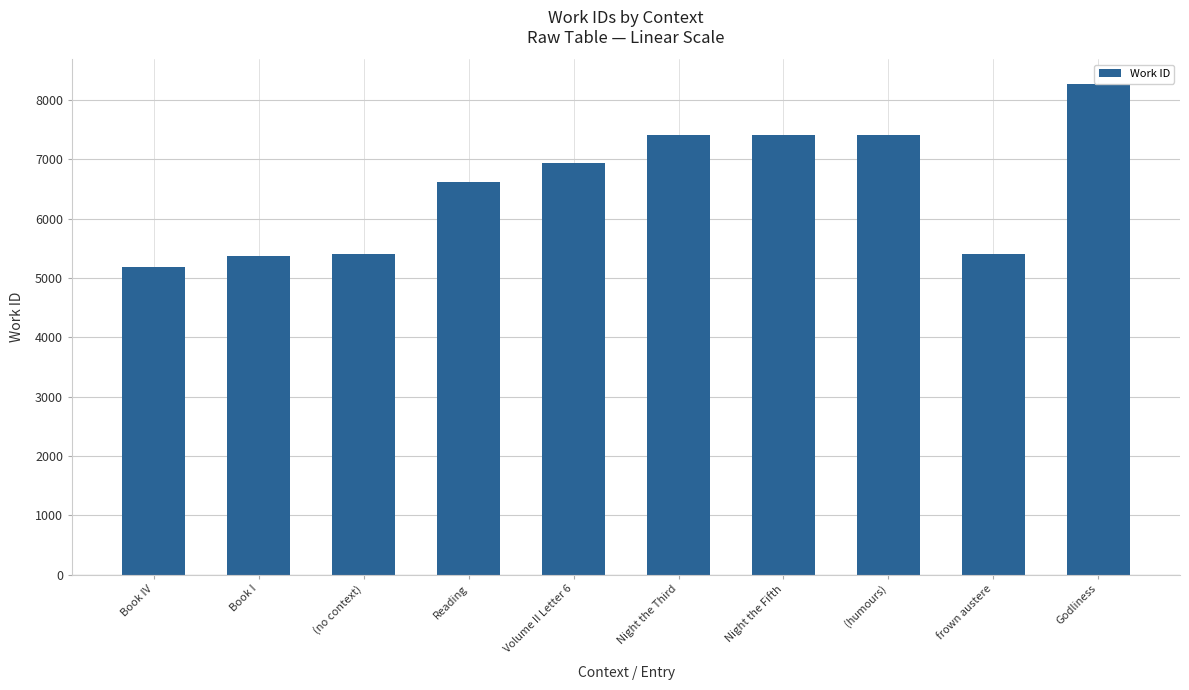

Approximately how many times larger is the value at Night the Third compared to Night the Fifth?

1.0